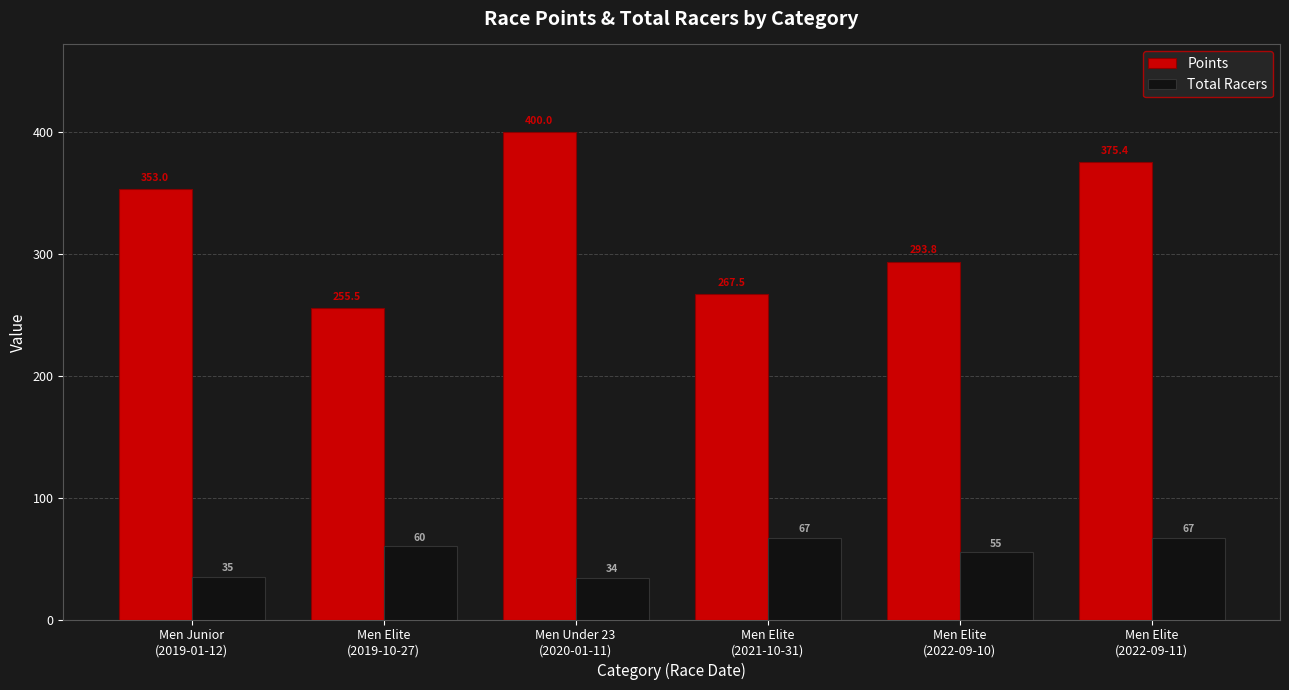

Rank the series by their average value, from highest to lowest.

Points, Total Racers